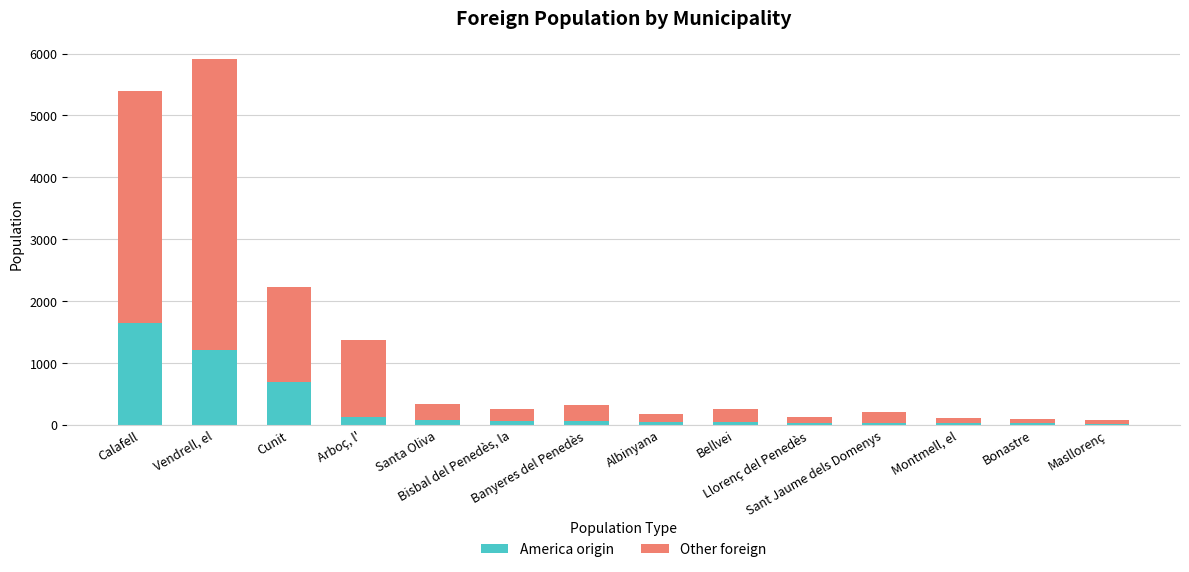

What is the sum of all America origin values?

4009